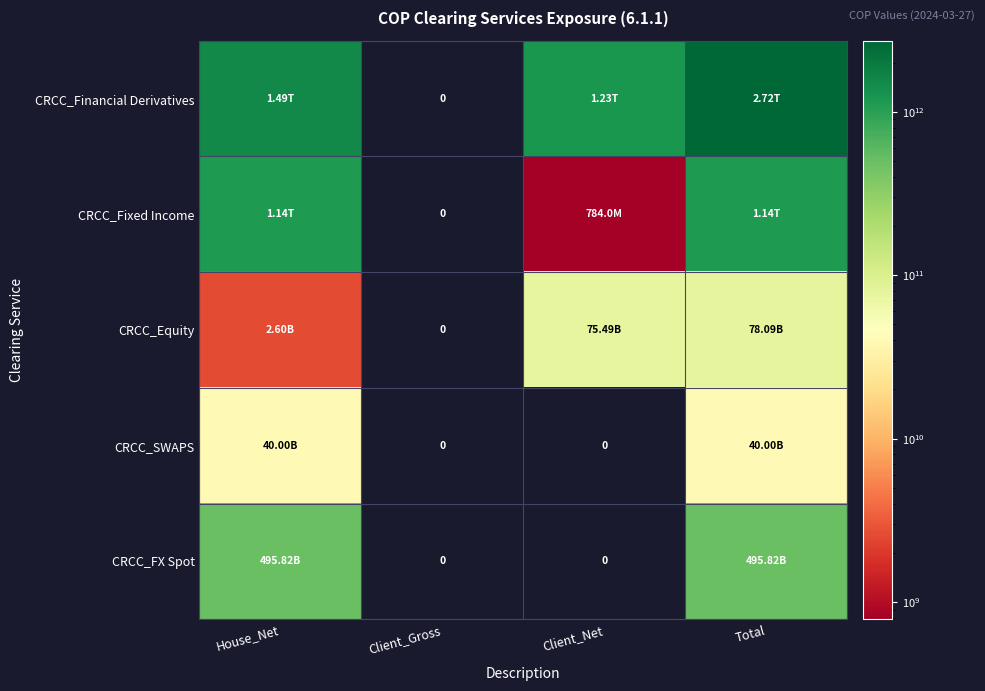

What is the spread (max minus min) of values at Total?

2679476087144.2